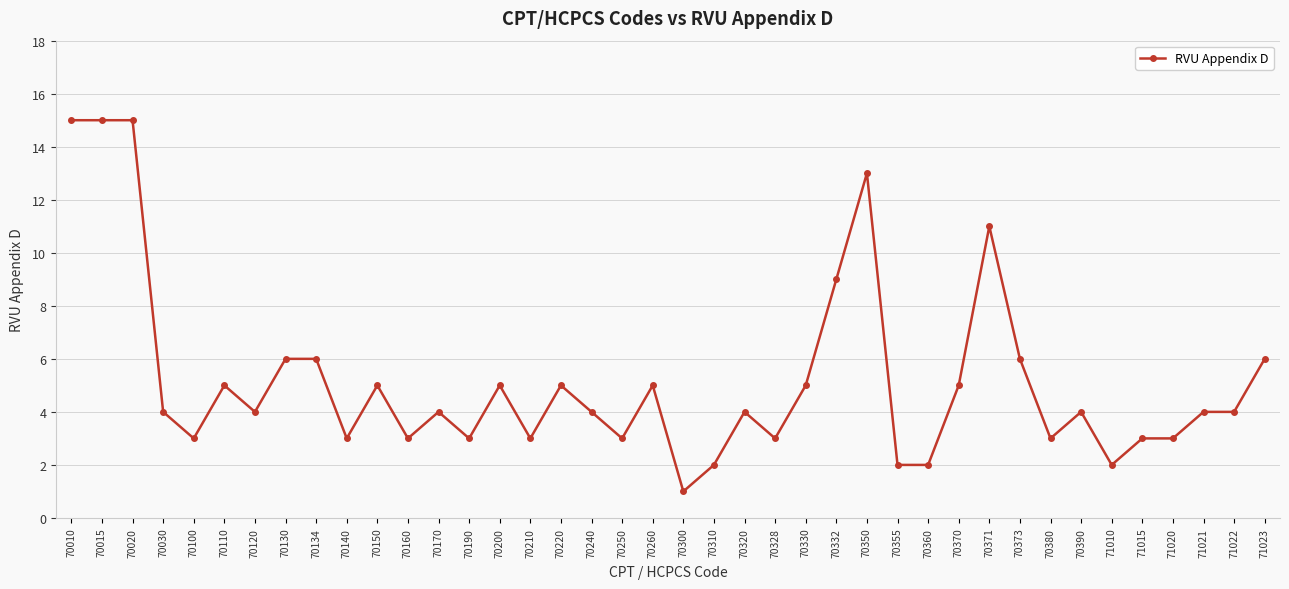

What is the value of the 22nd point from the left?

2